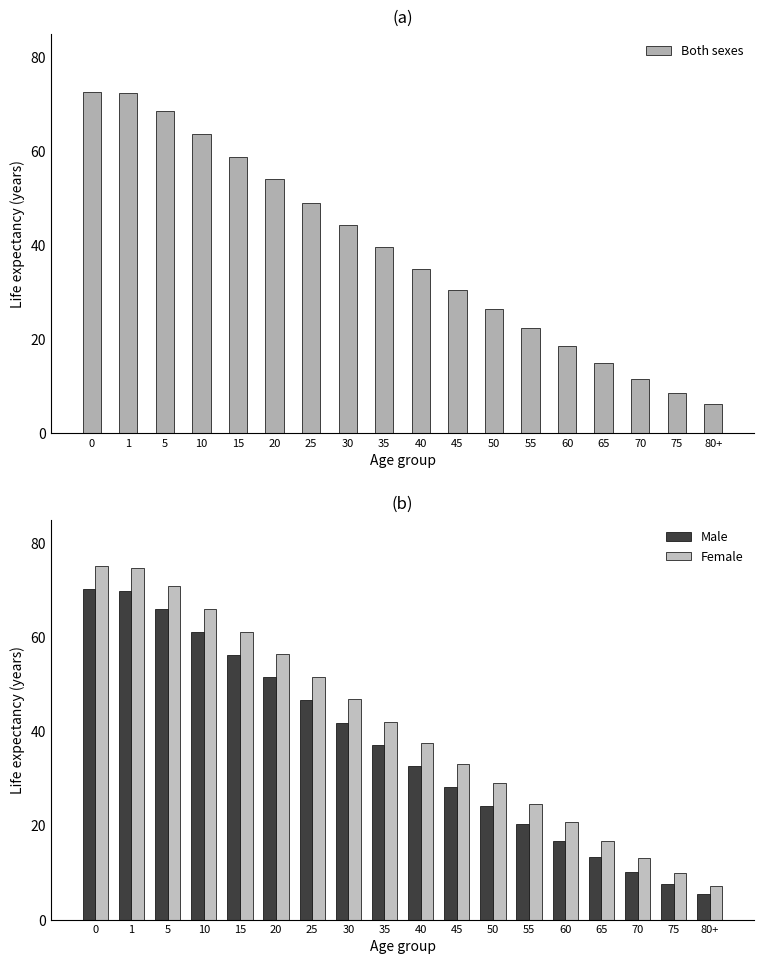

Reading right to left, what are all the values shown in this chart?

Both sexes: 6.2	8.6	11.5	14.9	18.7	22.4	26.5	30.6	35.0	39.6	44.3	49.1	54.0	58.7	63.6	68.5	72.4	72.7
Male: 5.5	7.5	10.2	13.3	16.8	20.3	24.2	28.2	32.6	37.2	41.9	46.7	51.5	56.2	61.1	66.0	69.9	70.3
Female: 7.1	9.8	13.0	16.8	20.8	24.6	29.0	33.1	37.5	42.1	46.8	51.6	56.5	61.2	66.1	71.0	74.8	75.2